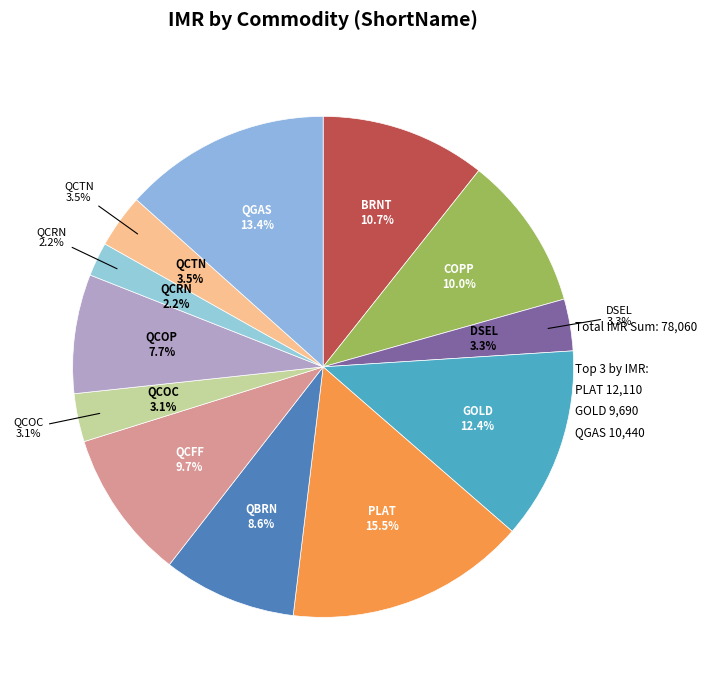

How many segments does this pie chart have?

12